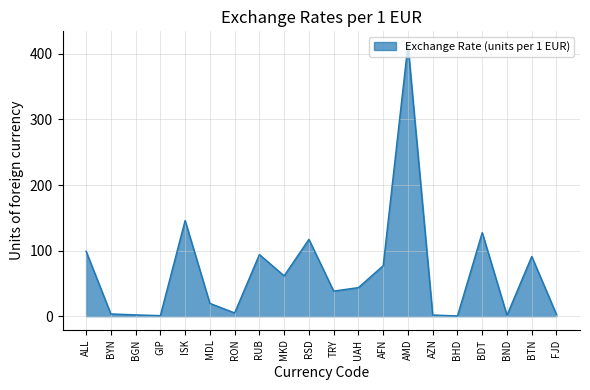

The chart shows a value of 61.5 at MKD. True or false?

True